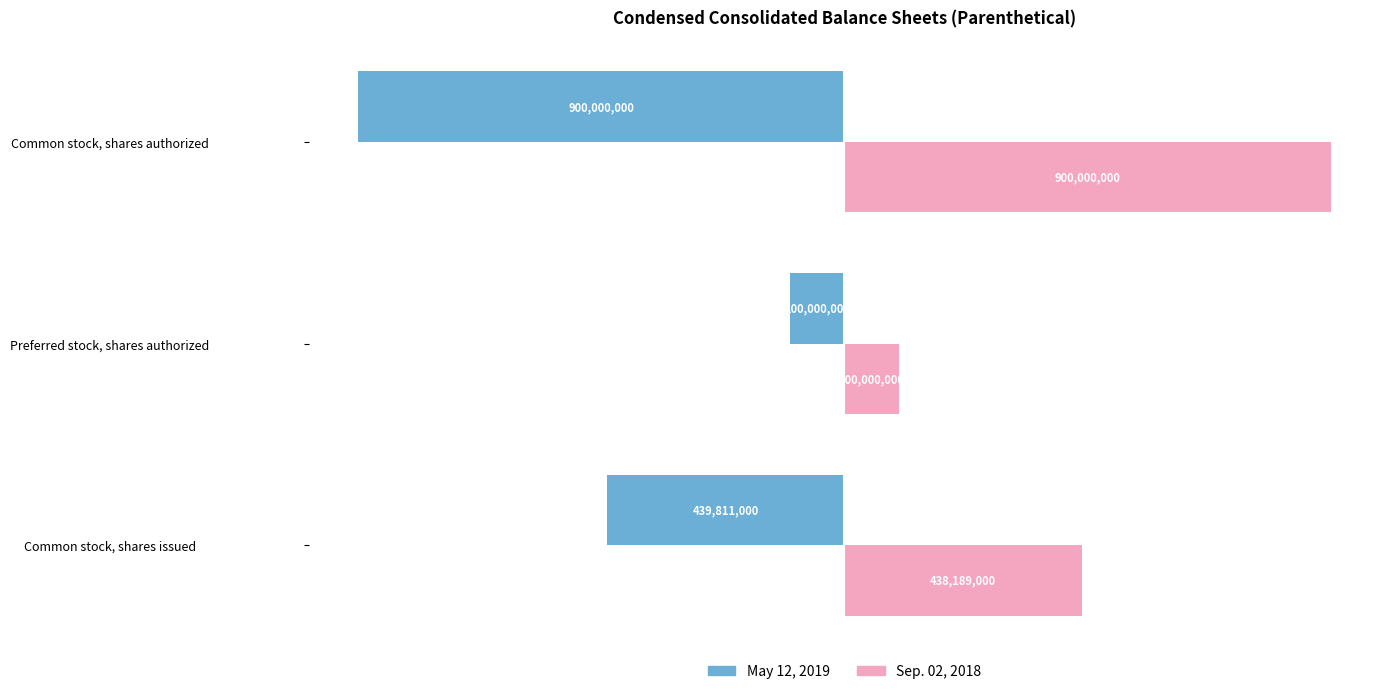

Count the Sep. 02, 2018 values in the range 100000000 to 900000000.

3